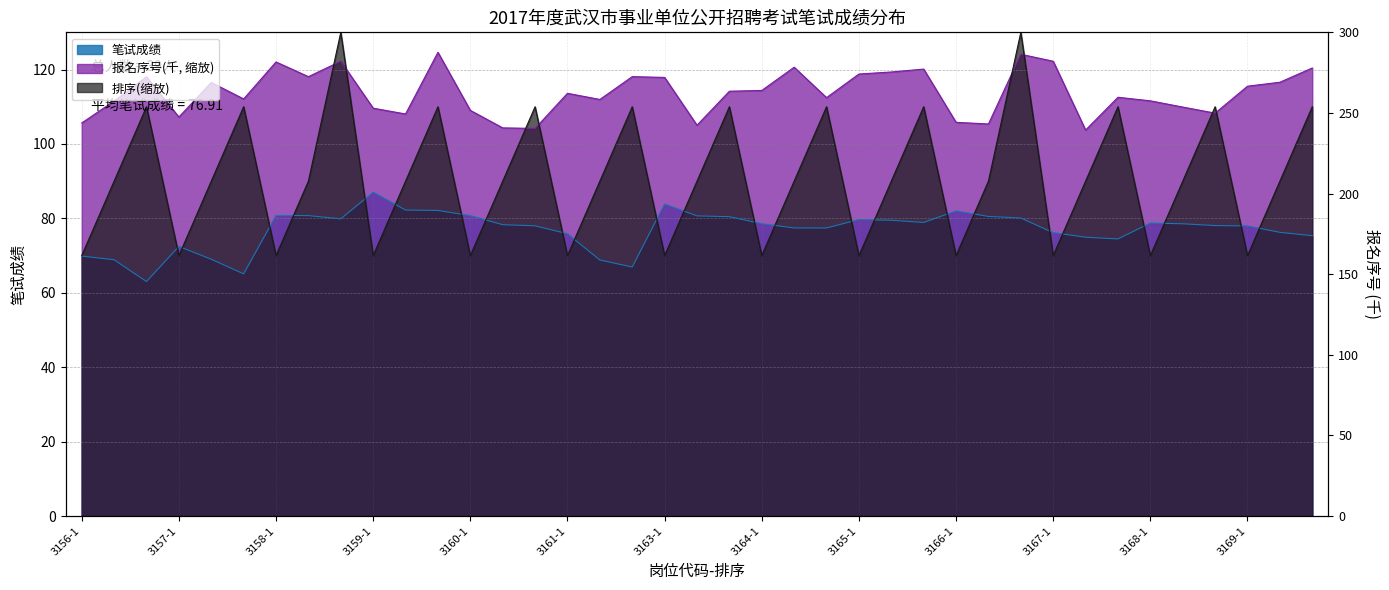

Which series has the largest range (max minus min)?

排序